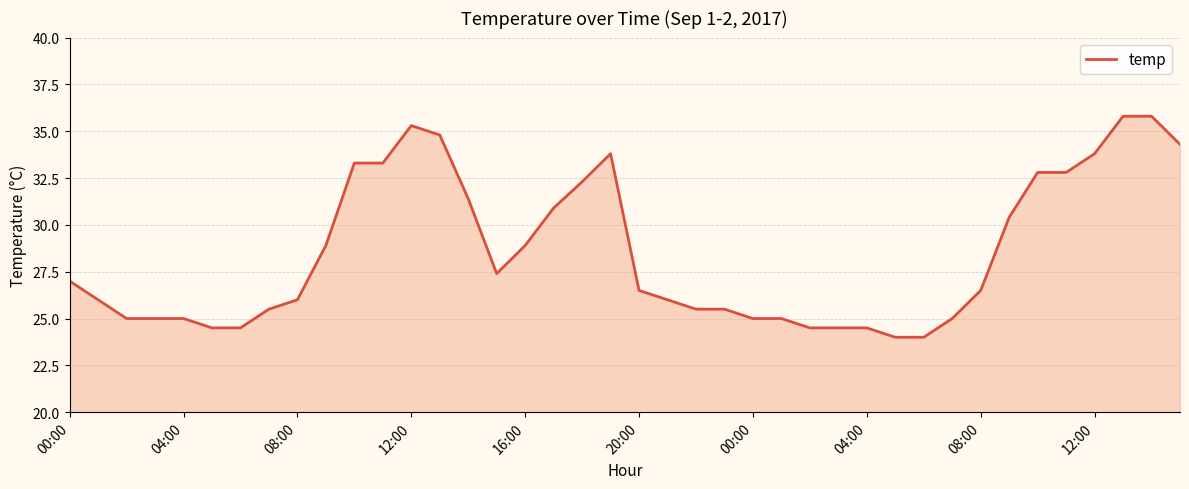

What is the maximum value shown in the chart?

35.8